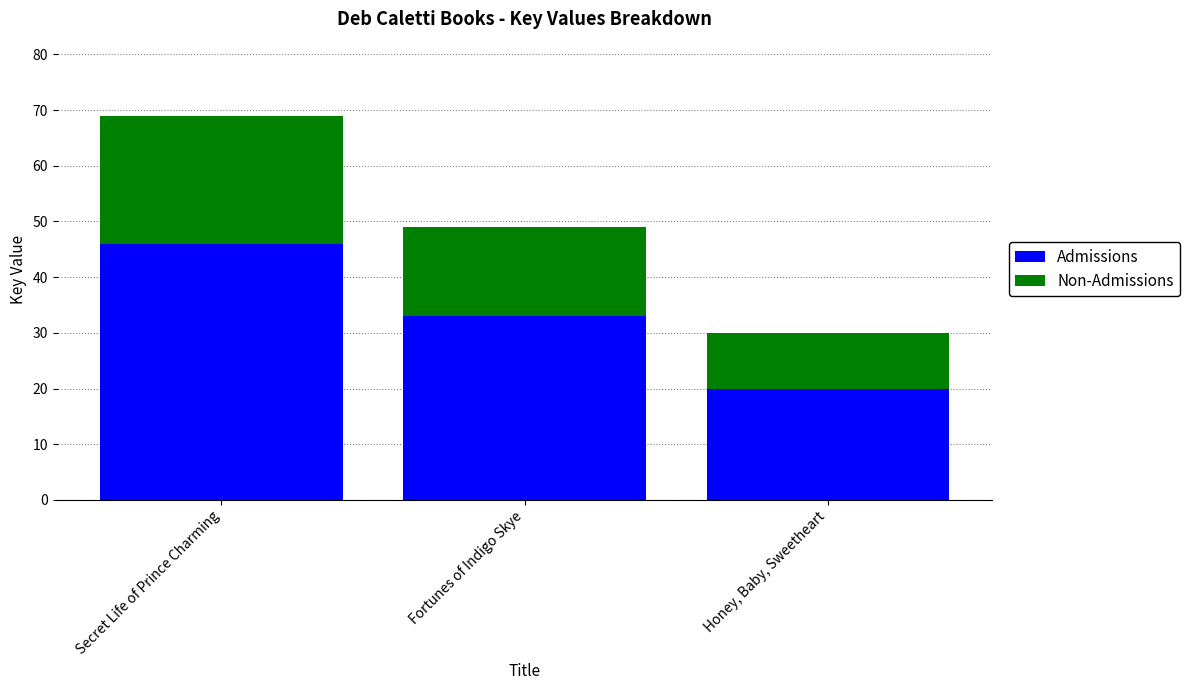

Reading left to right, what are the values for Admissions?

46	33	20